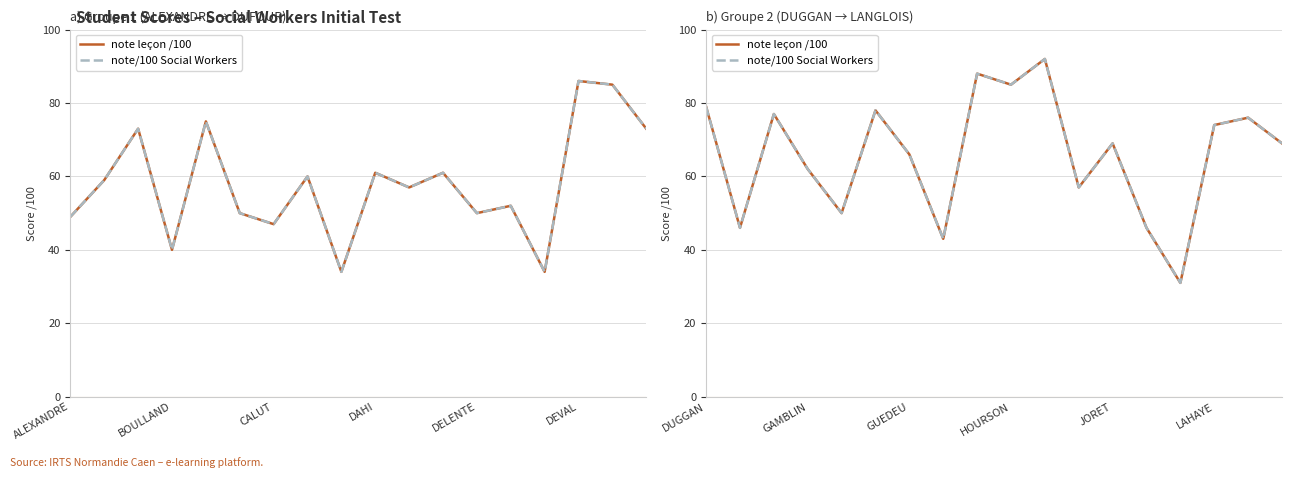

What is the minimum value for note leçon /100?

31